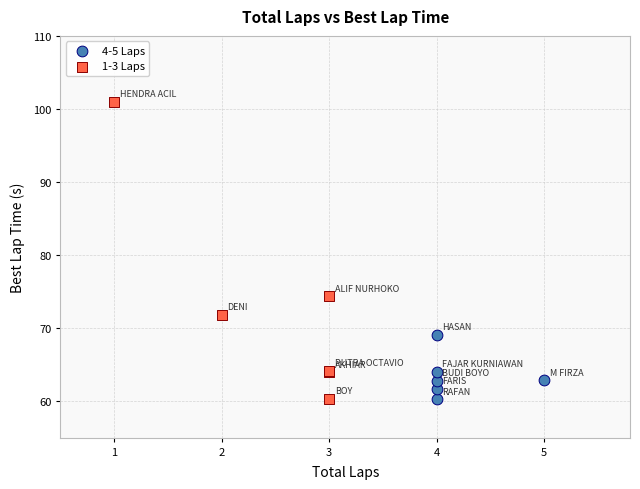

What are all the series names shown in the legend?

4-5 Laps, 1-3 Laps